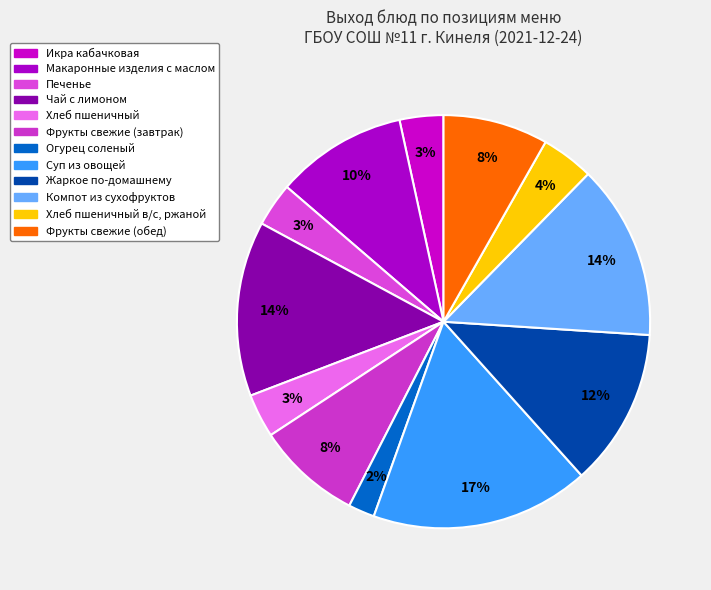

Rank the categories by value from highest to lowest.

Суп из овощей, Чай с лимоном, Компот из сухофруктов, Жаркое по-домашнему, Макаронные изделия с маслом, Фрукты свежие (завтрак), Фрукты свежие (обед), Хлеб пшеничный в/с, ржаной, Икра кабачковая, Печенье, Хлеб пшеничный, Огурец соленый